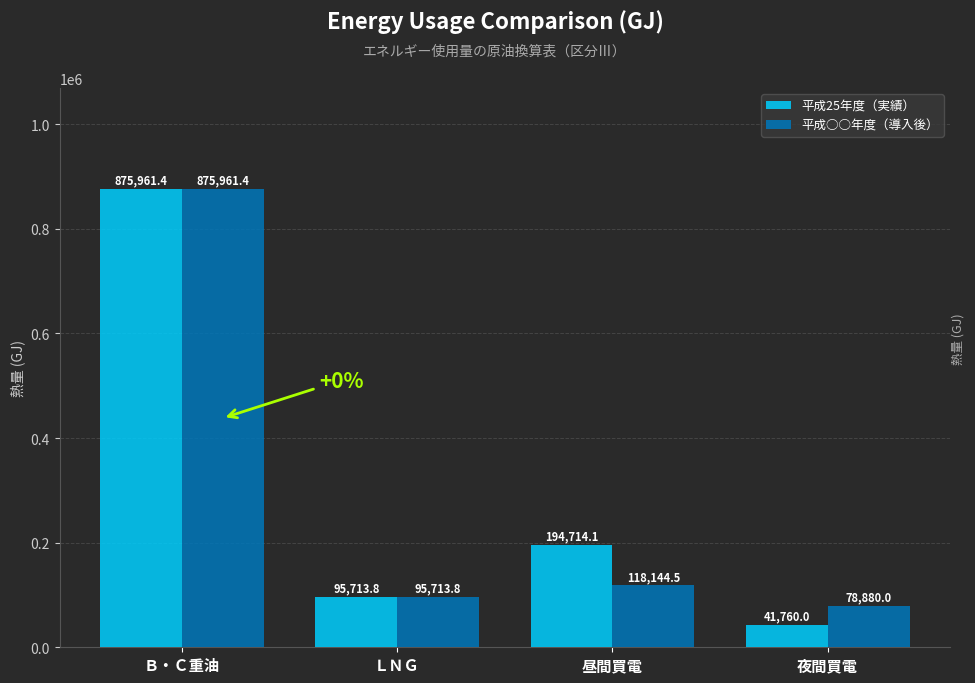

What position from the left is 昼間買電?

3